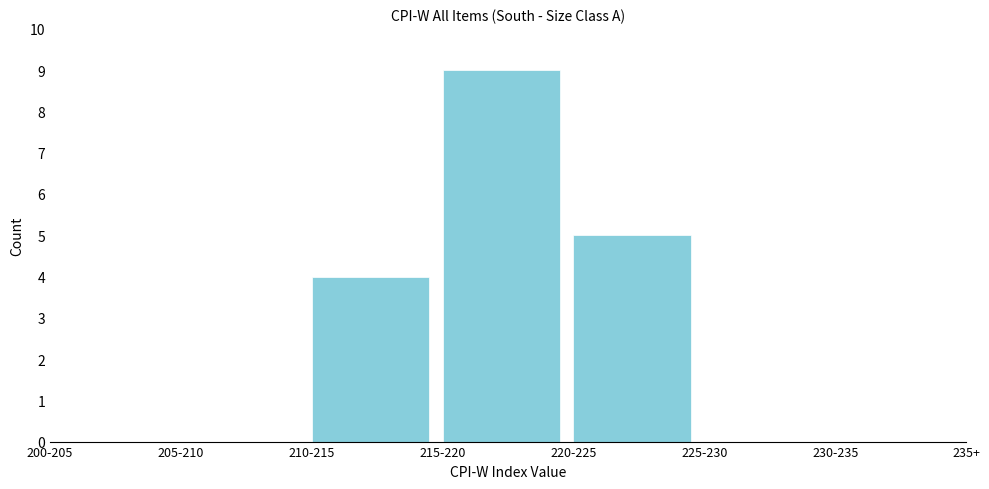

Reading left to right, transcribe all the data shown in this chart.

200-205=0	205-210=0	210-215=4	215-220=9	220-225=5	225-230=0	230-235=0